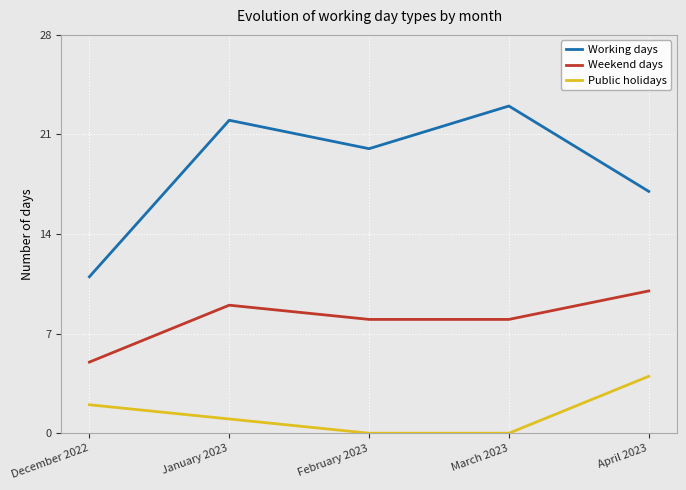

How many Public holidays values are between 0 and 2?

4